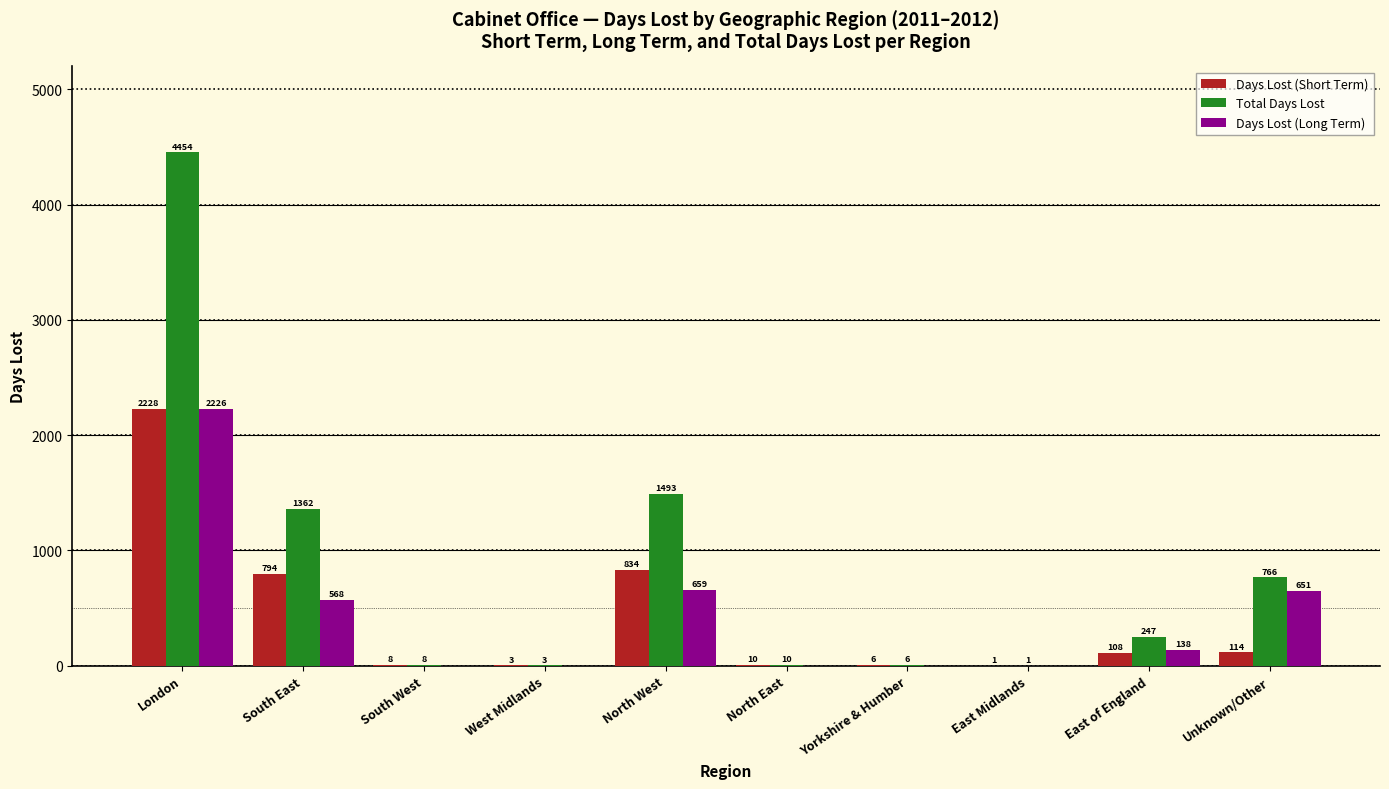

What is the sum of the Total Days Lost values at Yorkshire & Humber and North East?

16.0